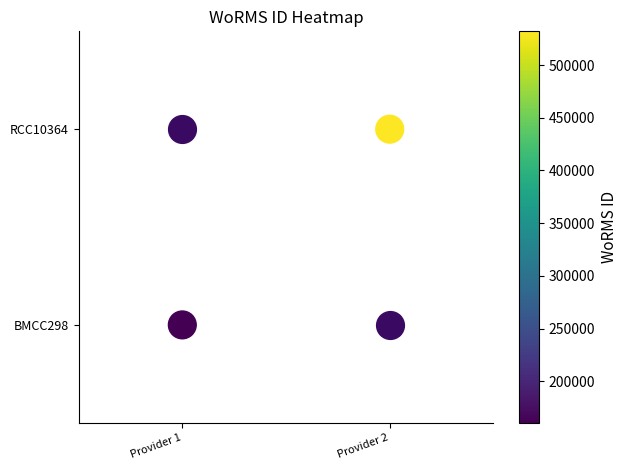

How many categories are shown in the chart?

2